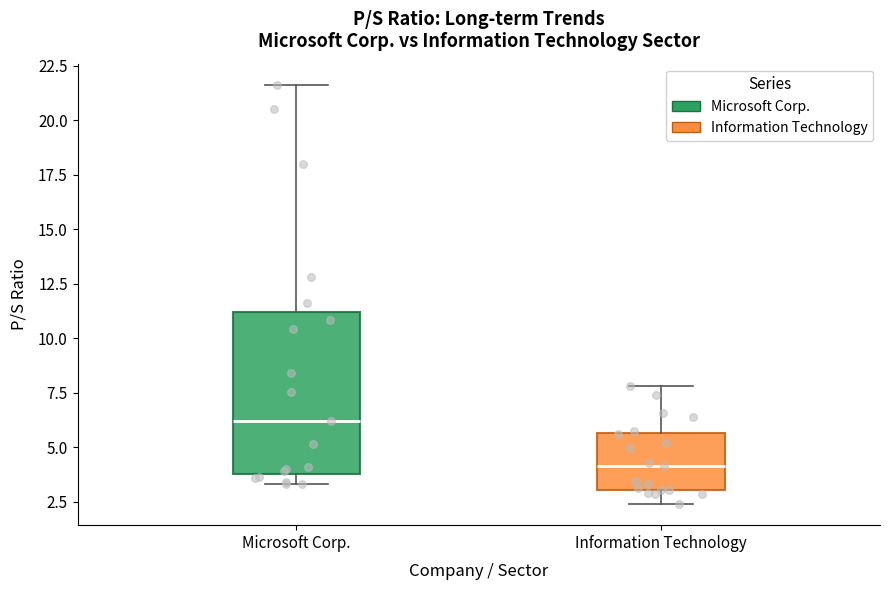

Reading left to right, read every box against the y-axis: the position of its median line, the range the box covers, and the ends of its whiskers. The values are not printed on the chart, so give them approximately, as read against the axis.

Microsoft Corp.: median 6.0, box 4.0 to 11.0, whiskers 3.5 to 21.5
Information Technology: median 4.0, box 3.0 to 5.5, whiskers 2.5 to 8.0